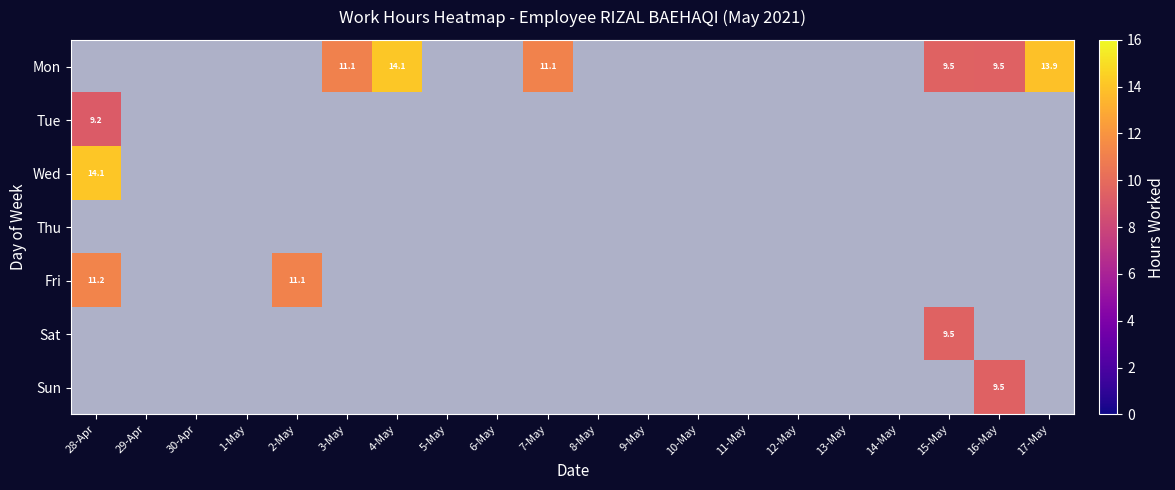

True or false: Sun has a value of 0.0 at 6.

True